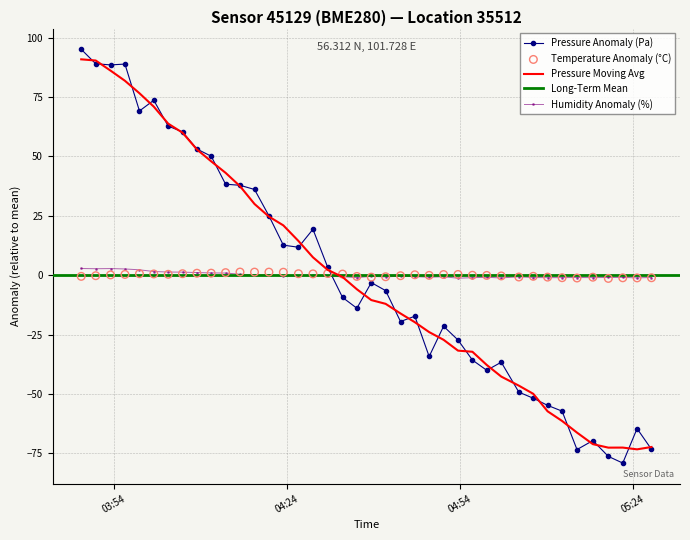

At how many categories does at least one series exceed 46?

10